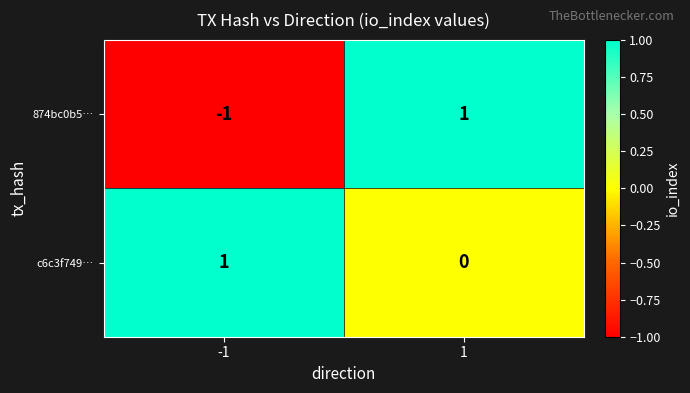

The value of 874bc0b5… at -1 is -1. True or false?

True